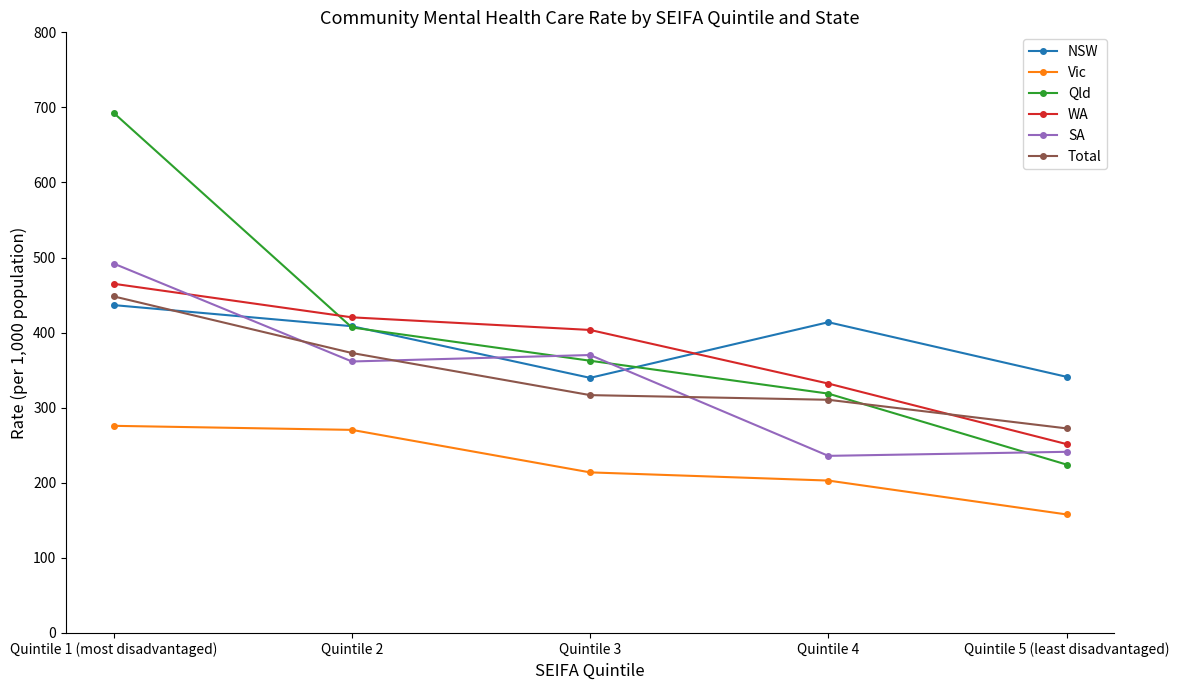

Rank the categories by WA value from highest to lowest.

Quintile 1 (most disadvantaged), Quintile 2, Quintile 3, Quintile 4, Quintile 5 (least disadvantaged)